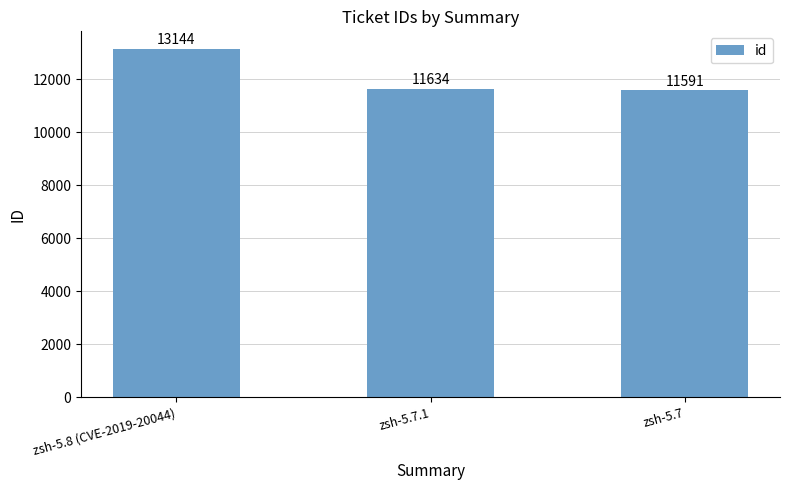

What is the value of the 3rd bar from the left?

11591